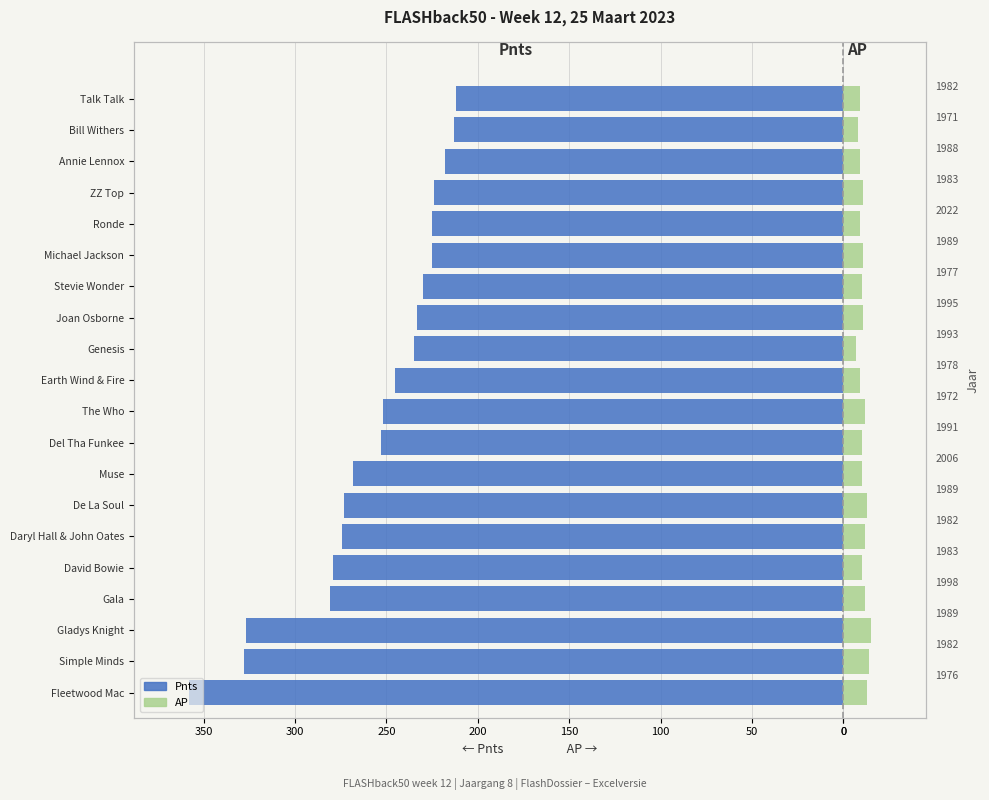

Which series has the largest range (max minus min)?

Pnts (links)